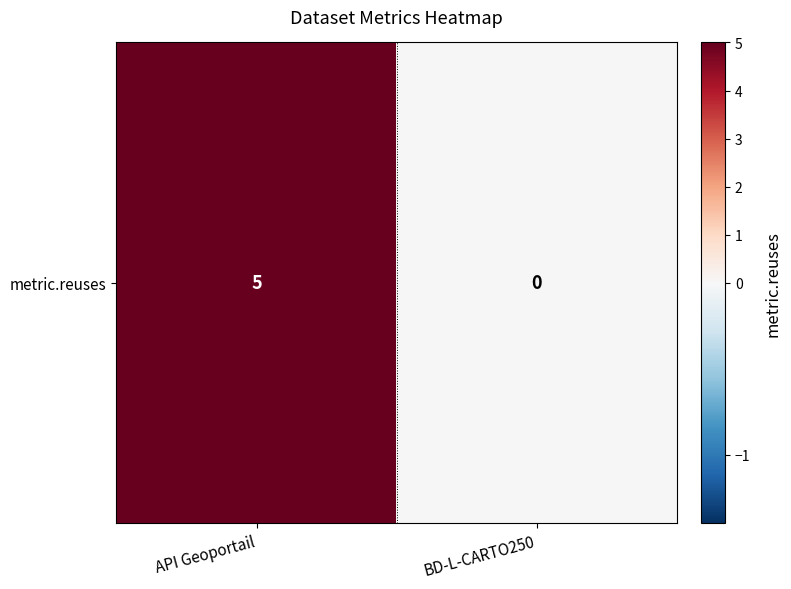

True or false: the data shows 0 at BD-L-CARTO250.

True